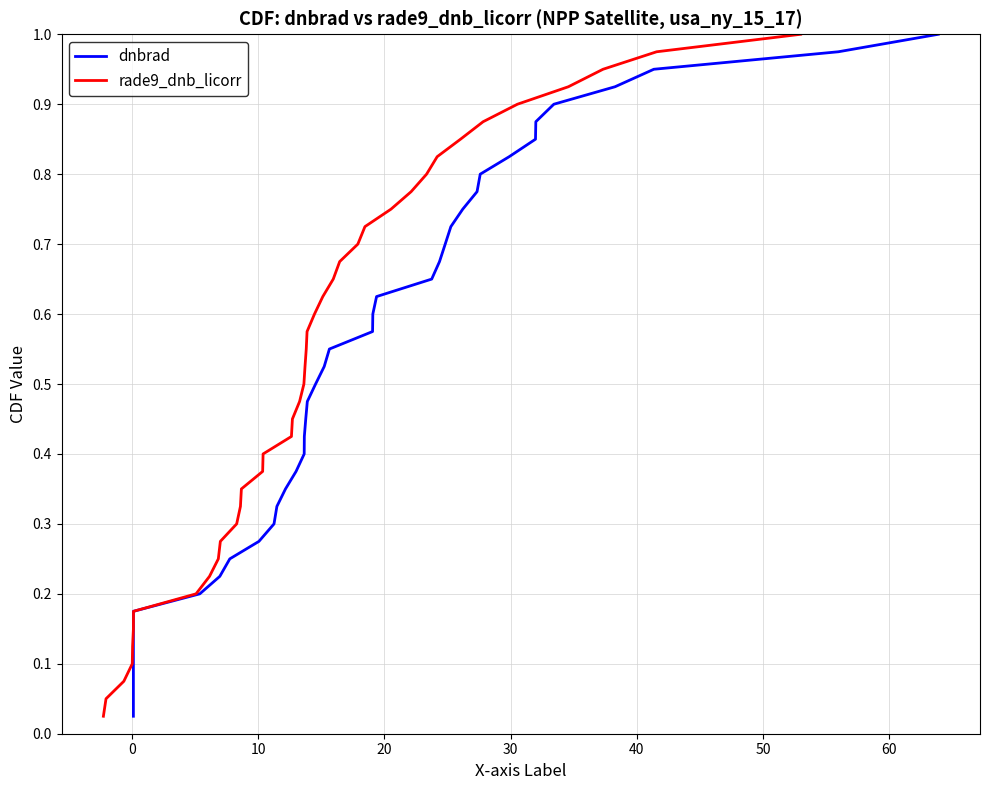

True or false: rade9_dnb_licorr has more than 0 interior local peaks.

False